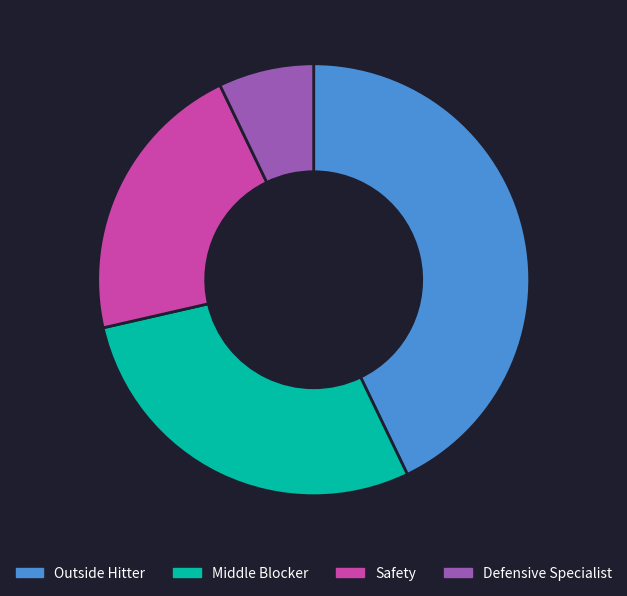

The Outside Hitter slice represents 43% of the pie. True or false?

True